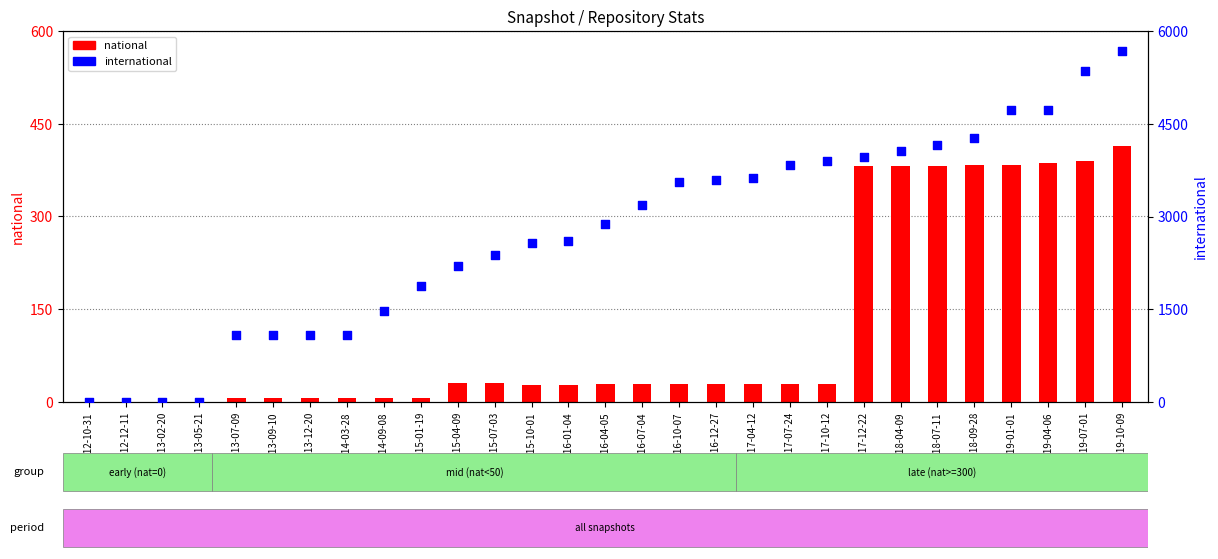

Which series contains the highest Y value?

international